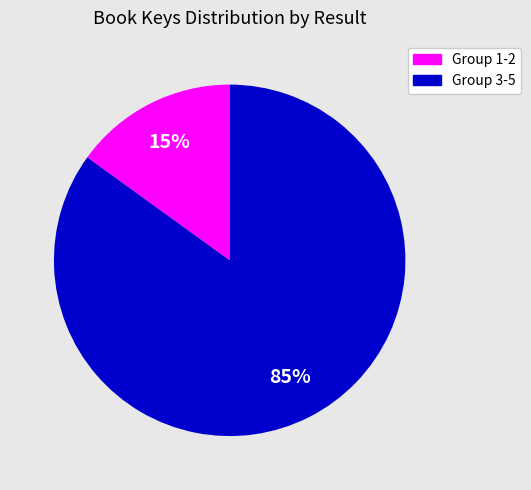

To the nearest percent, what is the difference between the largest and smallest slice percentages?

70%